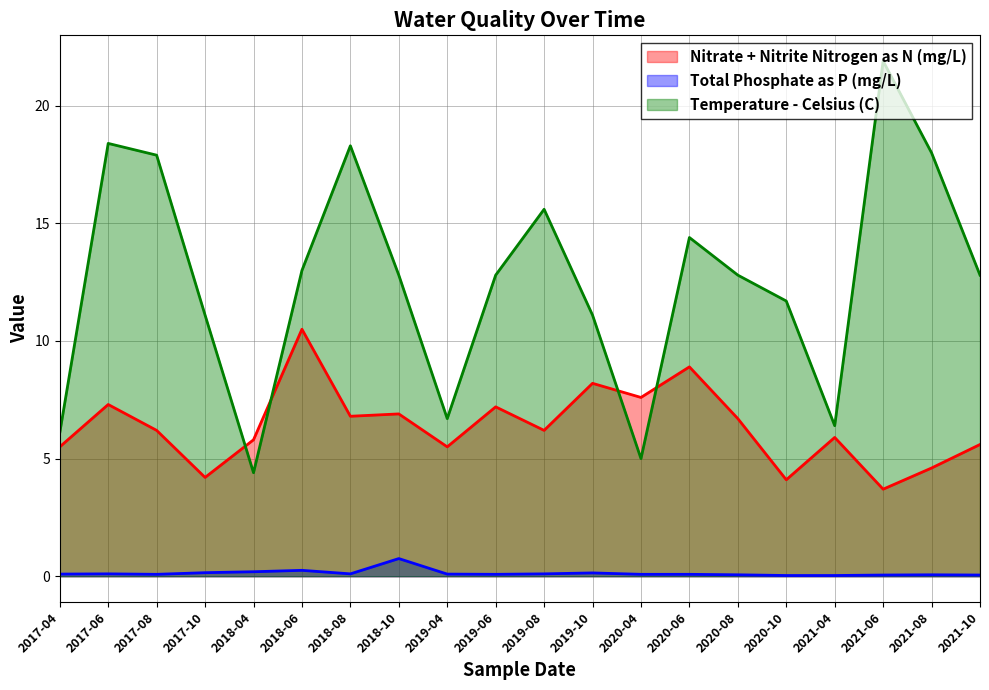

What are all the series names shown in the legend?

Nitrate + Nitrite Nitrogen as N (mg/L), Total Phosphate as P (mg/L), Temperature - Celsius (C)